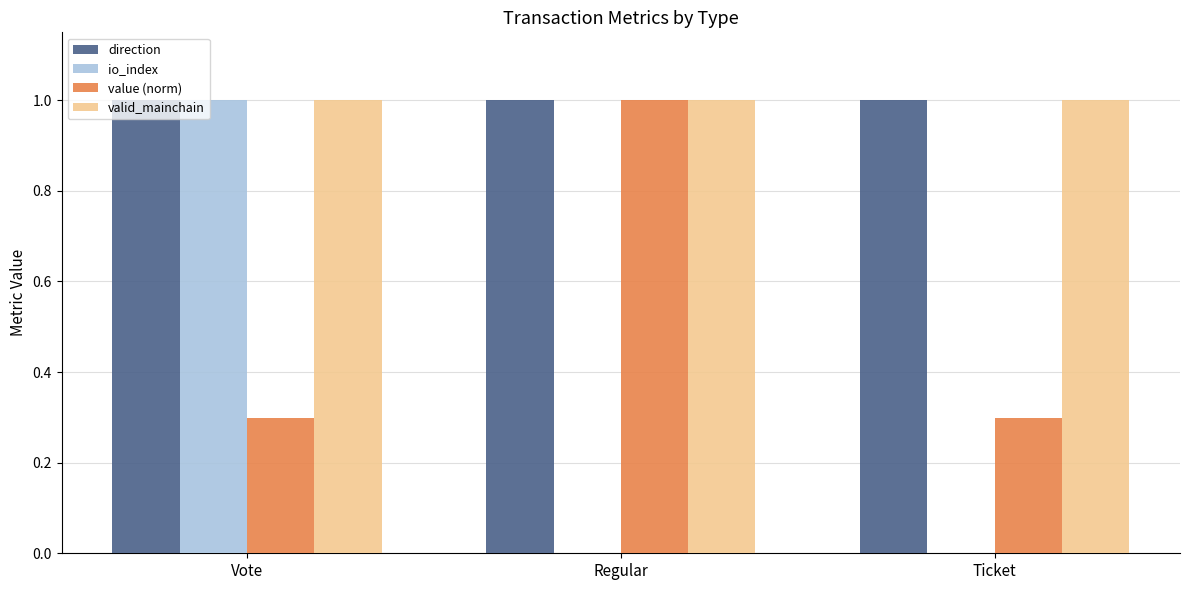

Reading left to right, transcribe all the data shown in this chart.

direction: 1.0	1.0	1.0
io_index: 1.0	0.0	0.0
value (norm): 0.3	1.0	0.3
valid_mainchain: 1.0	1.0	1.0